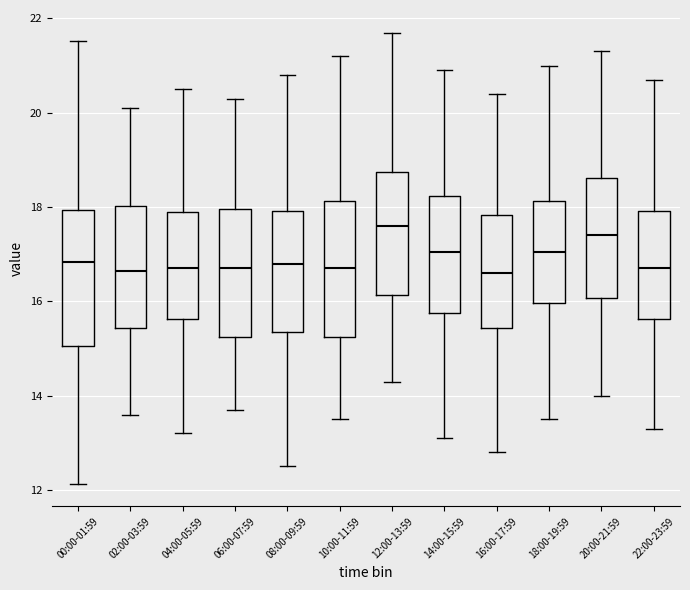

Reading left to right, transcribe this box plot: for each box, give where its median line is, the range the box spans, and where its two whiskers end, as read against the y-axis. The values are not printed on the chart, so give them approximately, as read against the axis.

00:00-01:59: median 16.8, box 15.0 to 18.0, whiskers 12.2 to 21.6
02:00-03:59: median 16.6, box 15.4 to 18.0, whiskers 13.6 to 20.2
04:00-05:59: median 16.8, box 15.6 to 18.0, whiskers 13.2 to 20.6
06:00-07:59: median 16.8, box 15.2 to 18.0, whiskers 13.8 to 20.4
08:00-09:59: median 16.8, box 15.4 to 18.0, whiskers 12.6 to 20.8
10:00-11:59: median 16.8, box 15.2 to 18.2, whiskers 13.6 to 21.2
12:00-13:59: median 17.6, box 16.2 to 18.8, whiskers 14.4 to 21.8
14:00-15:59: median 17.0, box 15.8 to 18.2, whiskers 13.2 to 21.0
16:00-17:59: median 16.6, box 15.4 to 17.8, whiskers 12.8 to 20.4
18:00-19:59: median 17.0, box 16.0 to 18.2, whiskers 13.6 to 21.0
20:00-21:59: median 17.4, box 16.0 to 18.6, whiskers 14.0 to 21.4
22:00-23:59: median 16.8, box 15.6 to 18.0, whiskers 13.4 to 20.8